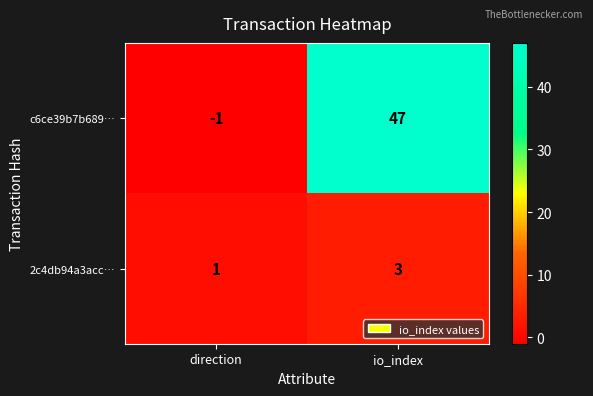

At io_index, list the series in order from smallest to largest.

2c4db94a3acc…, c6ce39b7b689…